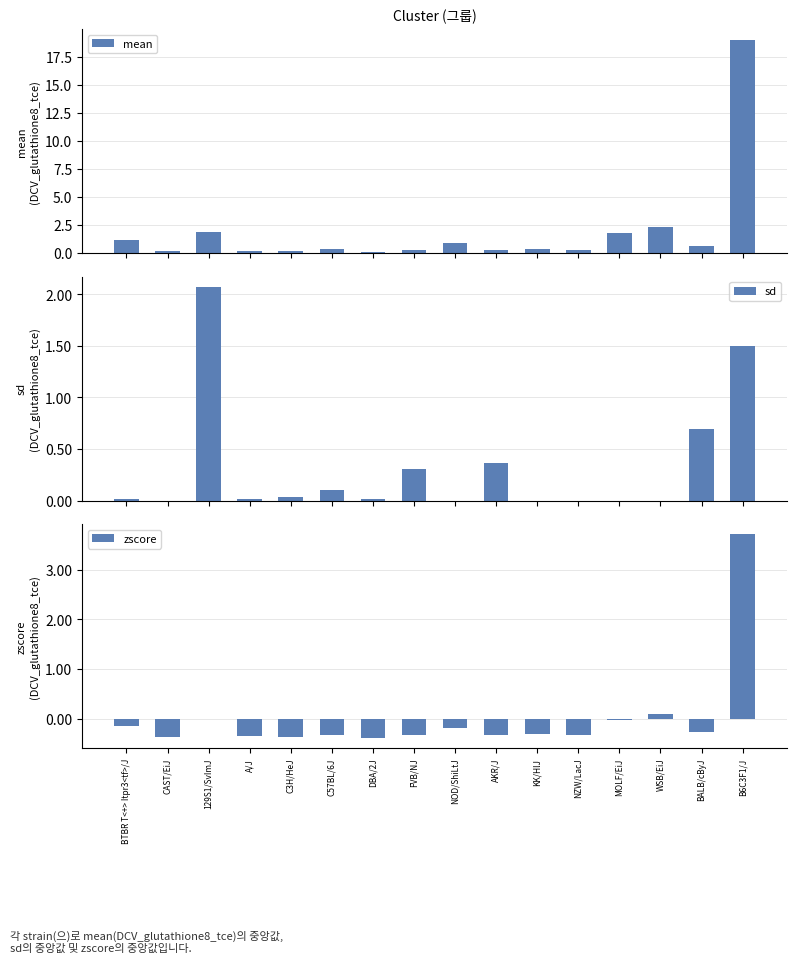

True or false: zscore has a value of -0.3 at FVB/NJ.

True